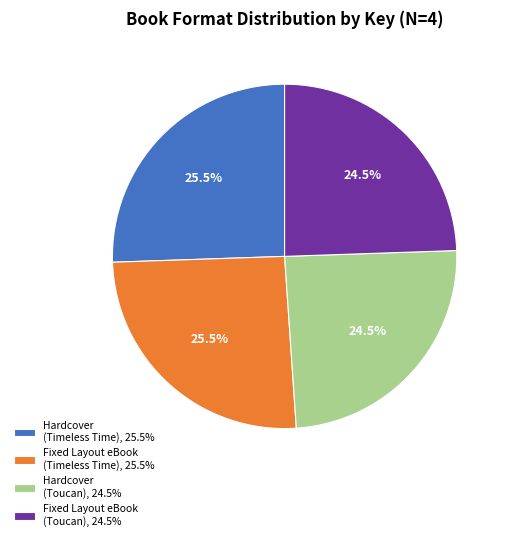

Does any single category account for the majority?

No